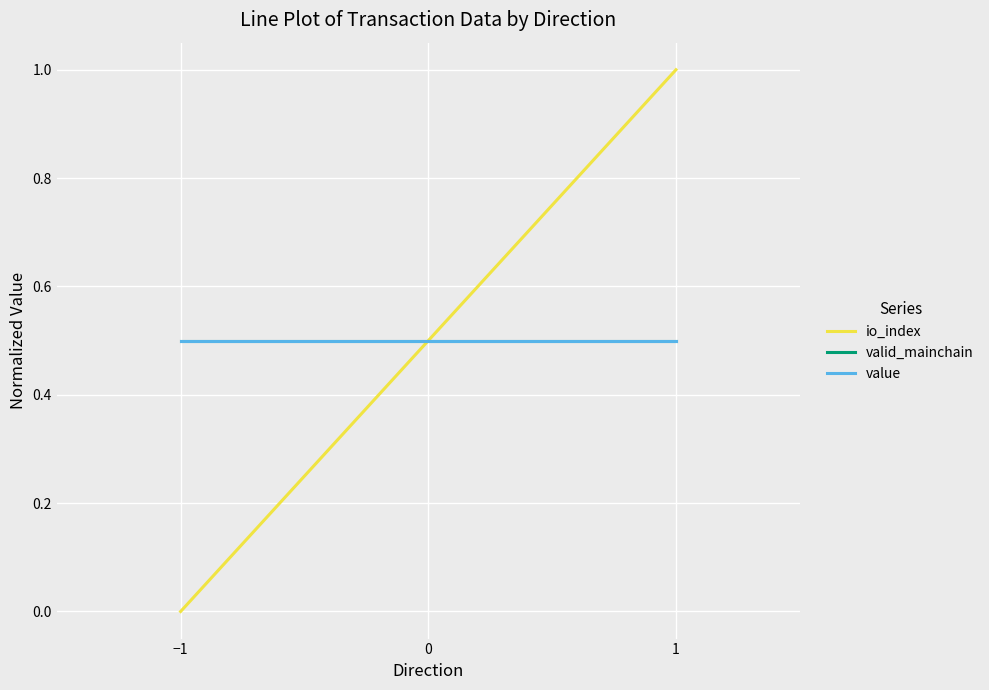

What is the average value of the valid_mainchain series?

0.5